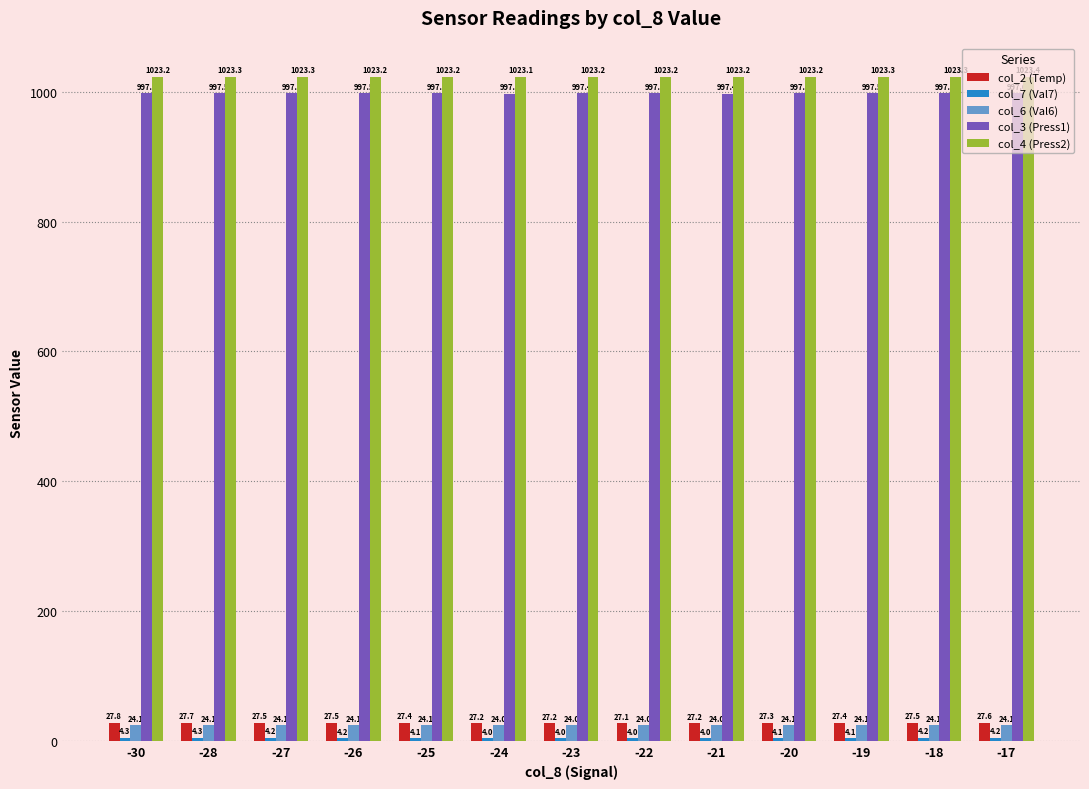

What is the maximum value shown in the chart?

1023.4